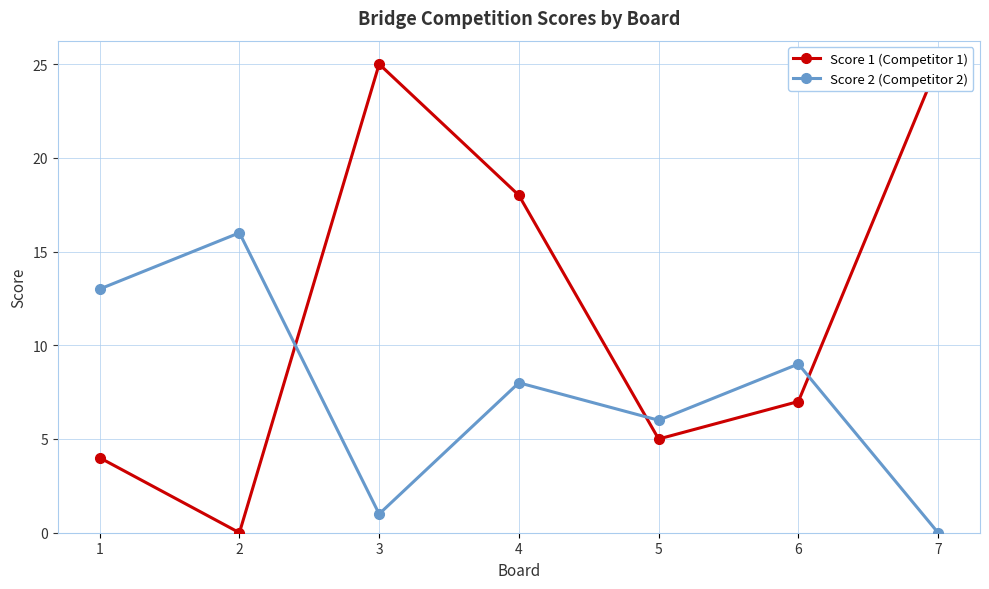

What is the difference between the maximum and minimum values in the Score 1 (Competitor 1) series?

25